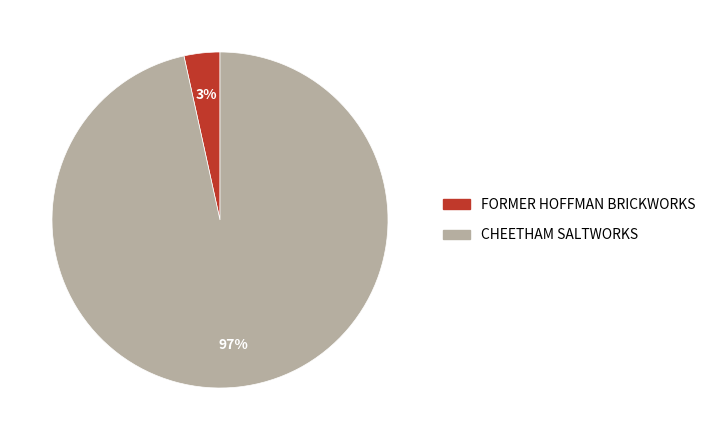

To the nearest percent, what is the average slice percentage?

50%